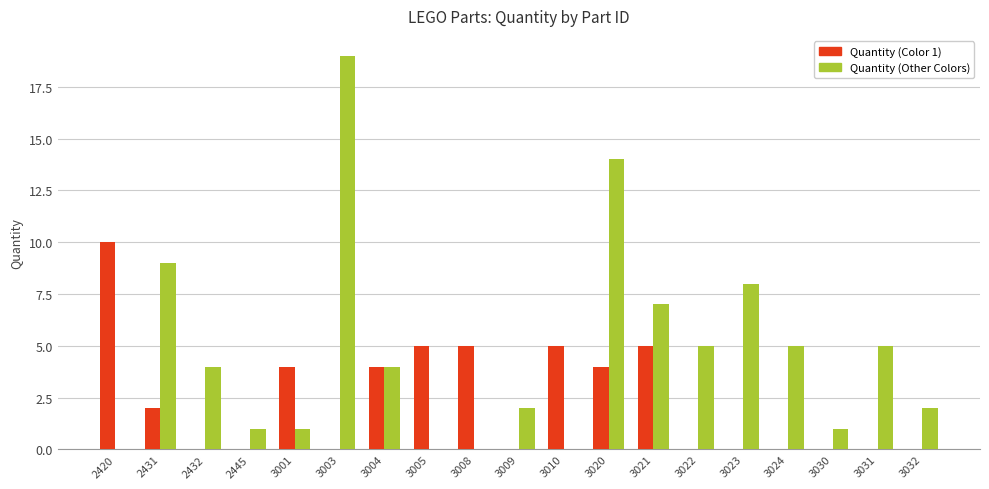

True or false: Quantity (Other Colors) has a value of 14 at 2431.

False